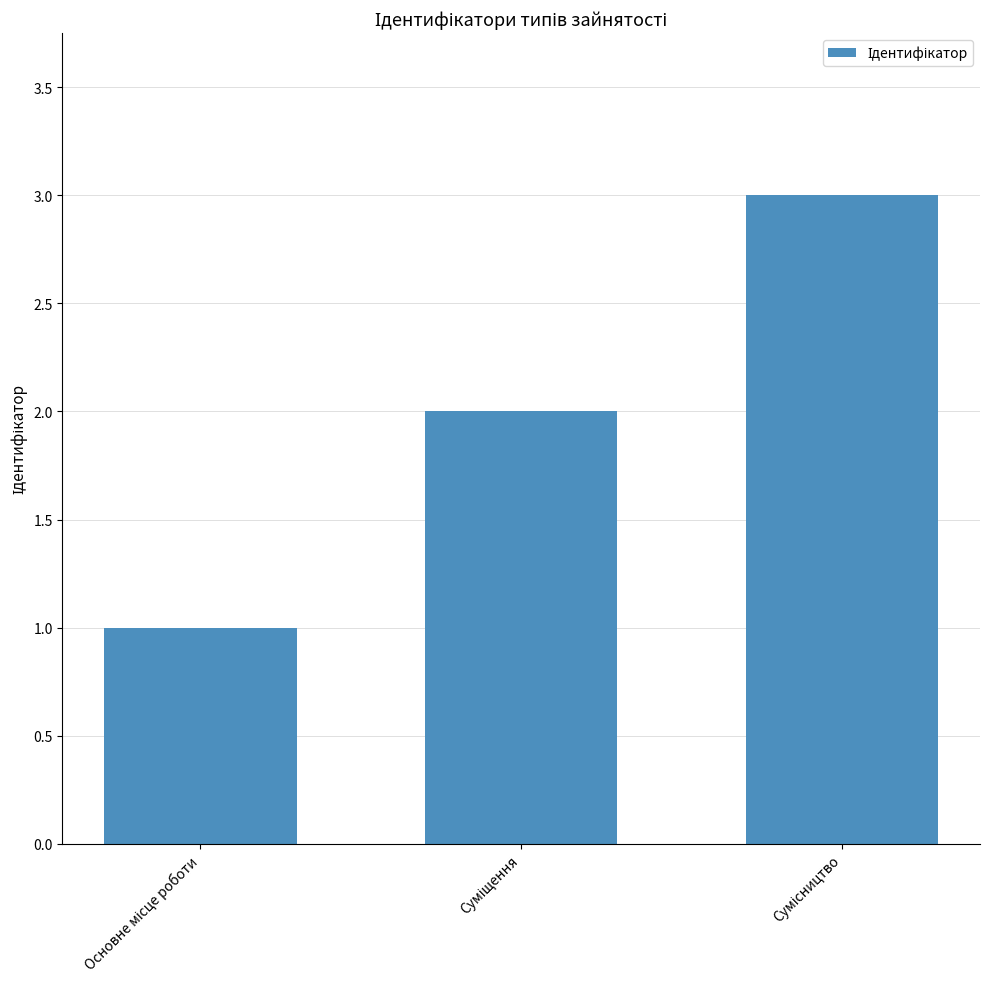

What is the difference between the second highest and minimum values?

1